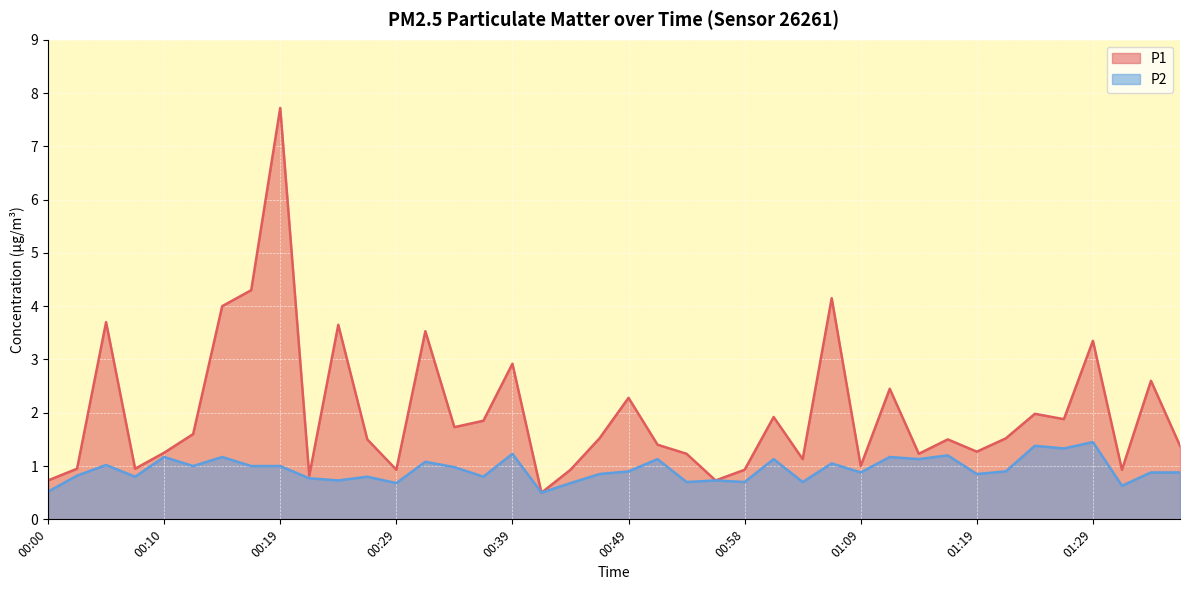

Does the chart display data point markers on the line(s)?

No